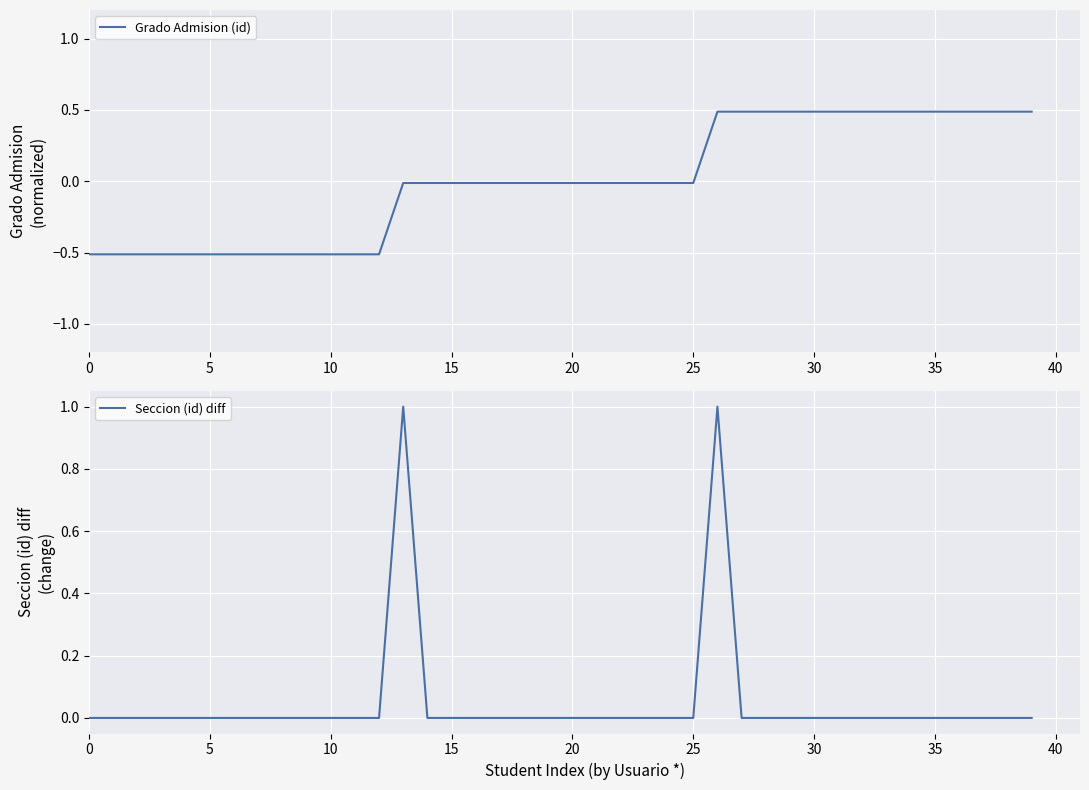

What is the maximum value for Grado Admision (id)?

0.5